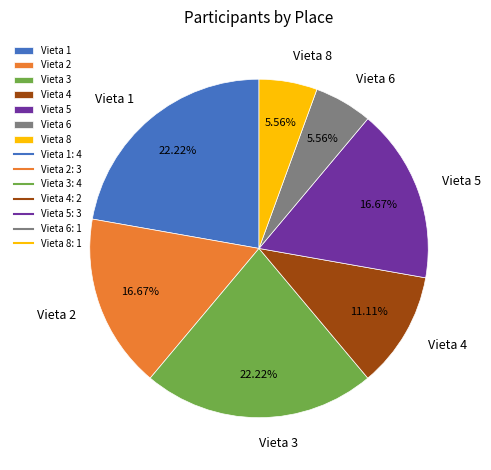

Does Vieta 6 account for over 50% of the chart?

No